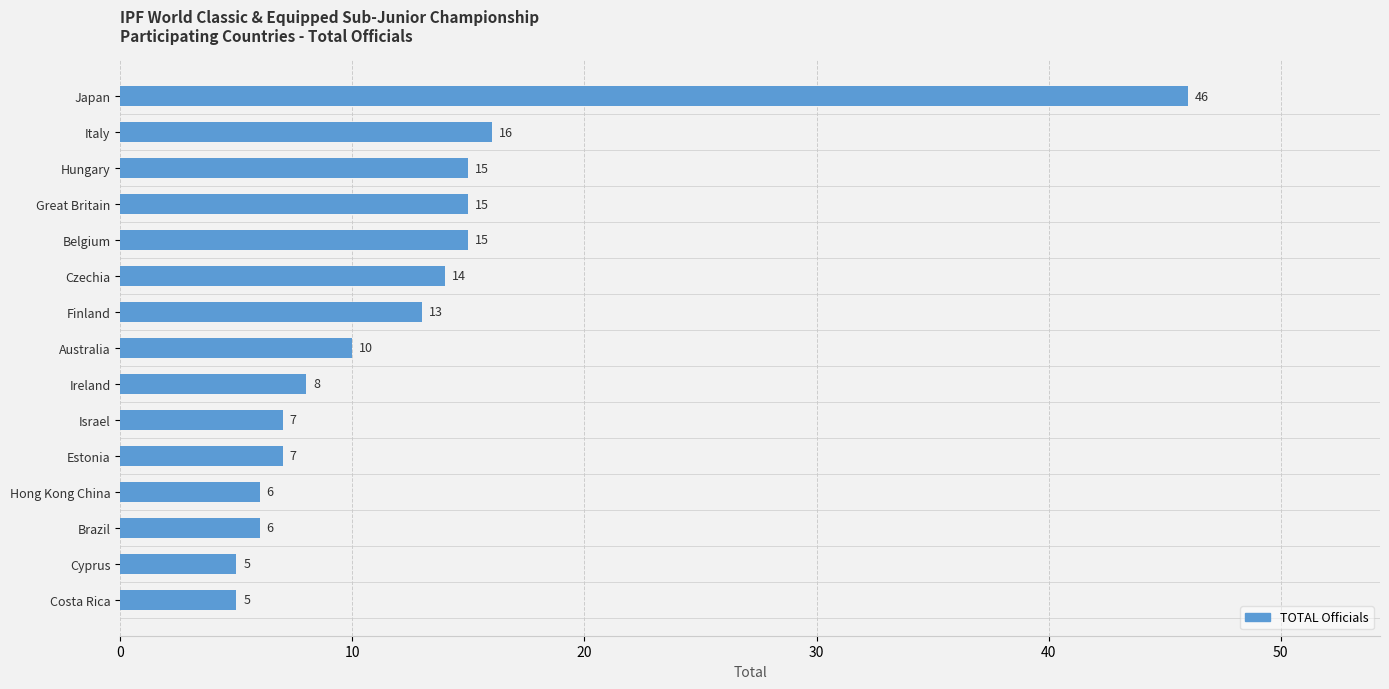

Count the number of data series in this chart.

1